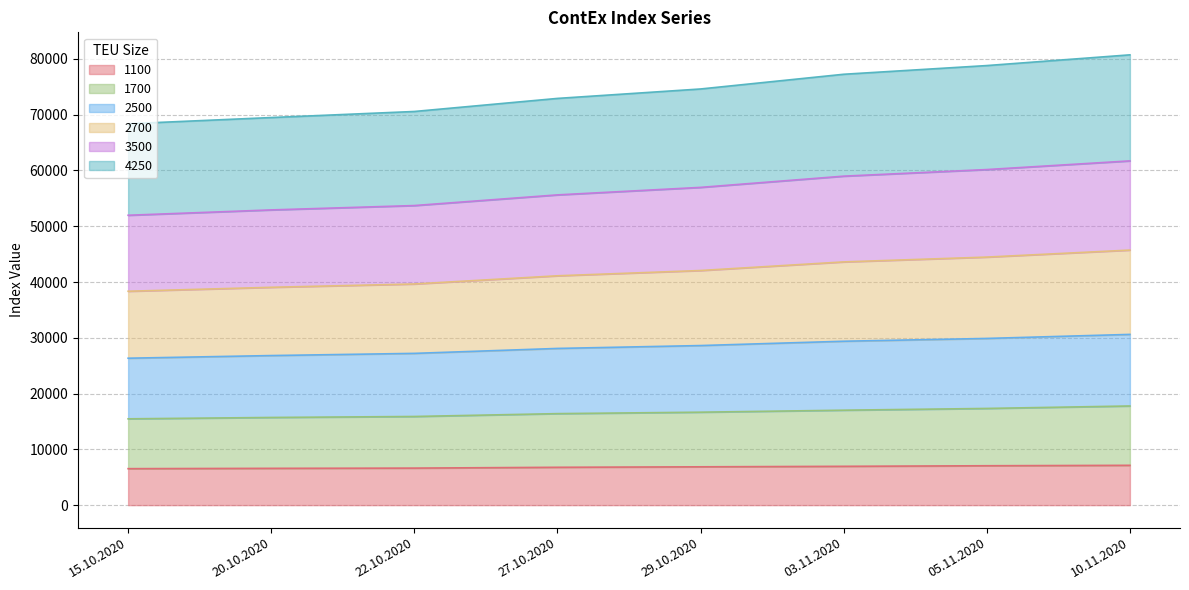

What position from the left is 10.11.2020?

8